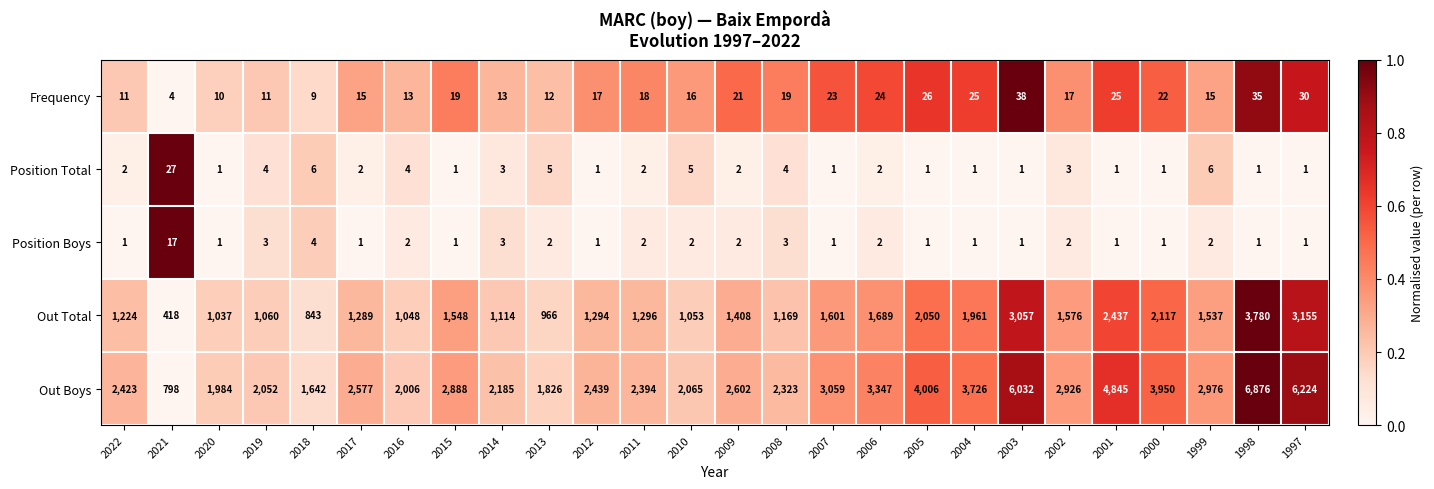

Which series has the largest total across all categories?

Out Boys